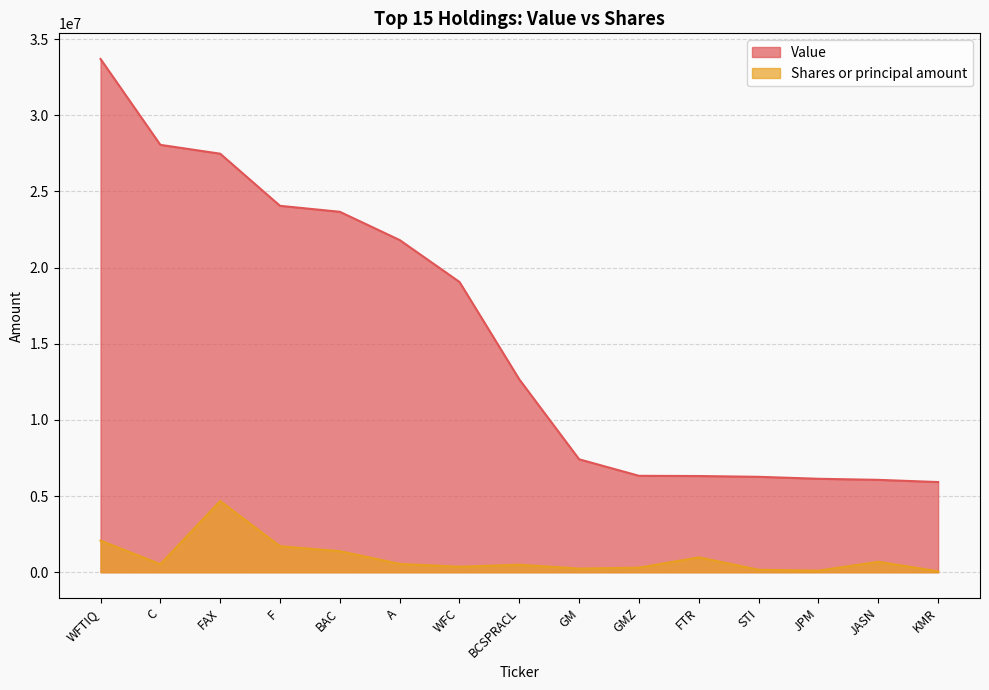

How many data points in Value are above 12656000?

7